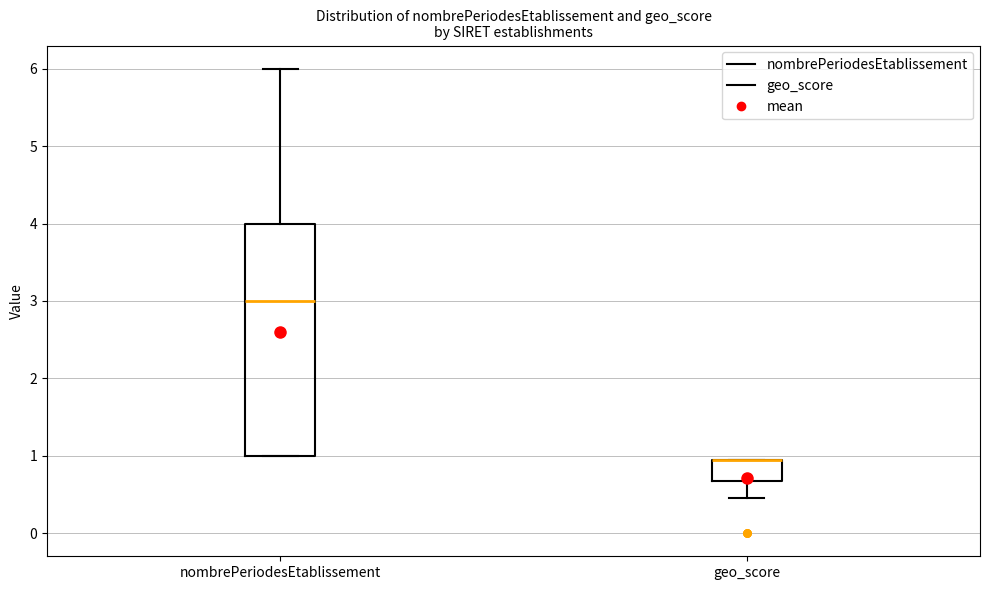

Reading left to right, transcribe this box plot: for each box, give where its median line is, the range the box spans, and where its two whiskers end, as read against the y-axis. The values are not printed on the chart, so give them approximately, as read against the axis.

nombrePeriodesEtablissement: median 3.0, box 1.0 to 4.0, whiskers 1.0 to 6.0
geo_score: median 0.9 (drawn on the box's upper edge), box 0.7 to 1.0, whiskers 0.5 to 1.0